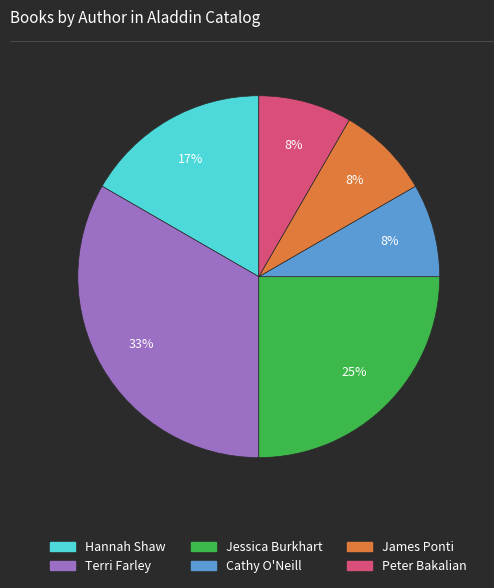

Count the number of slices in the pie.

6